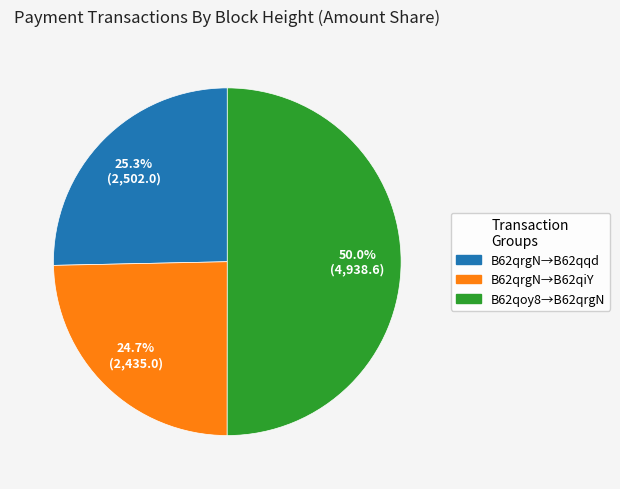

To the nearest percent, what is the difference between the largest and smallest slice percentages?

25%